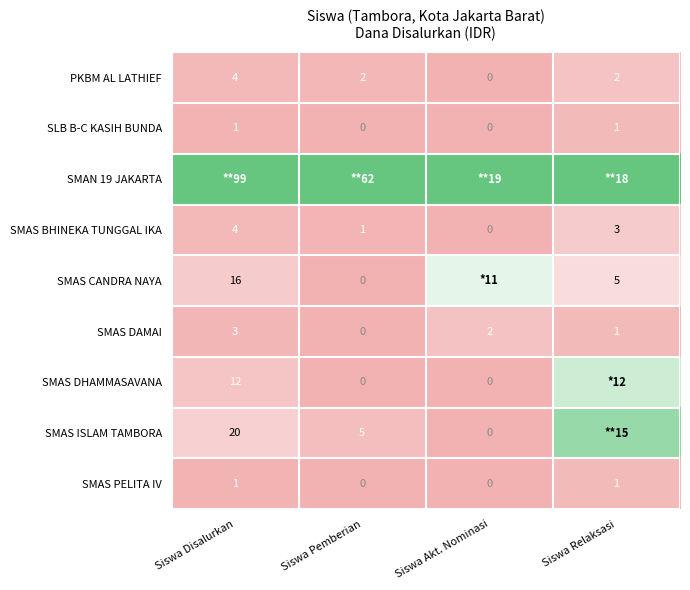

Where is SMAS DAMAI nearest to the value 1?

Siswa Relaksasi